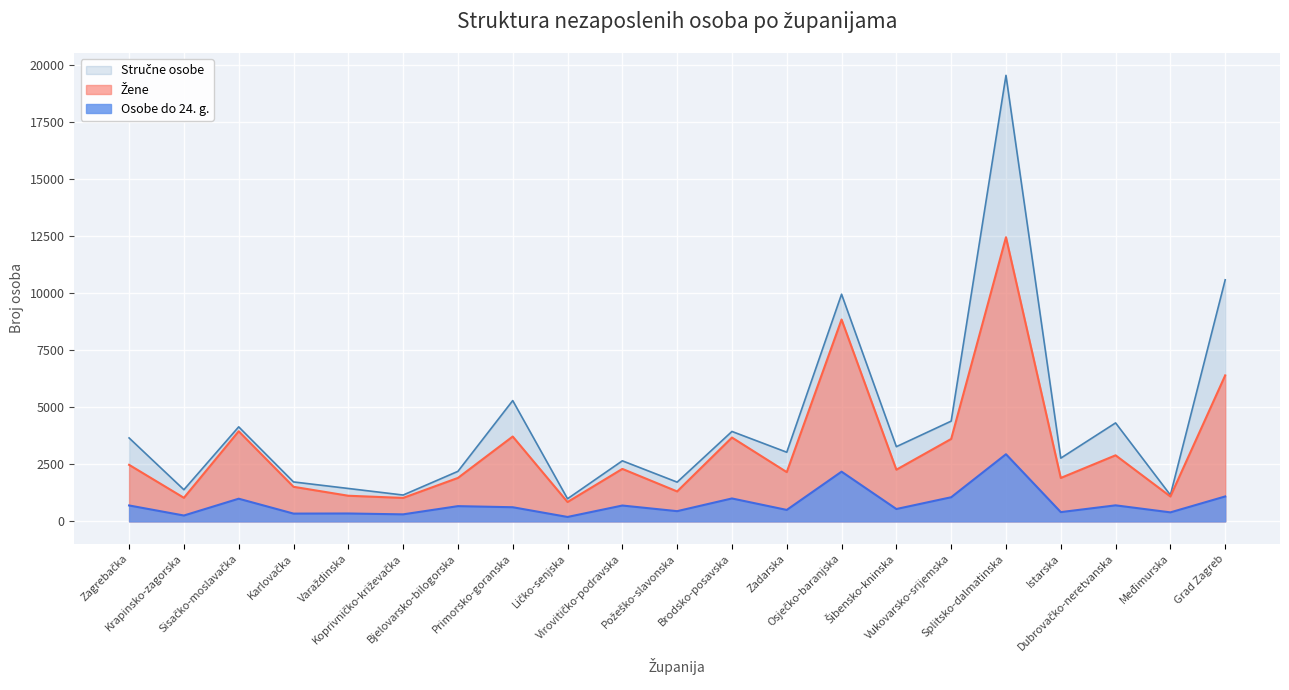

How many interior local valleys does the Žene series have?

8